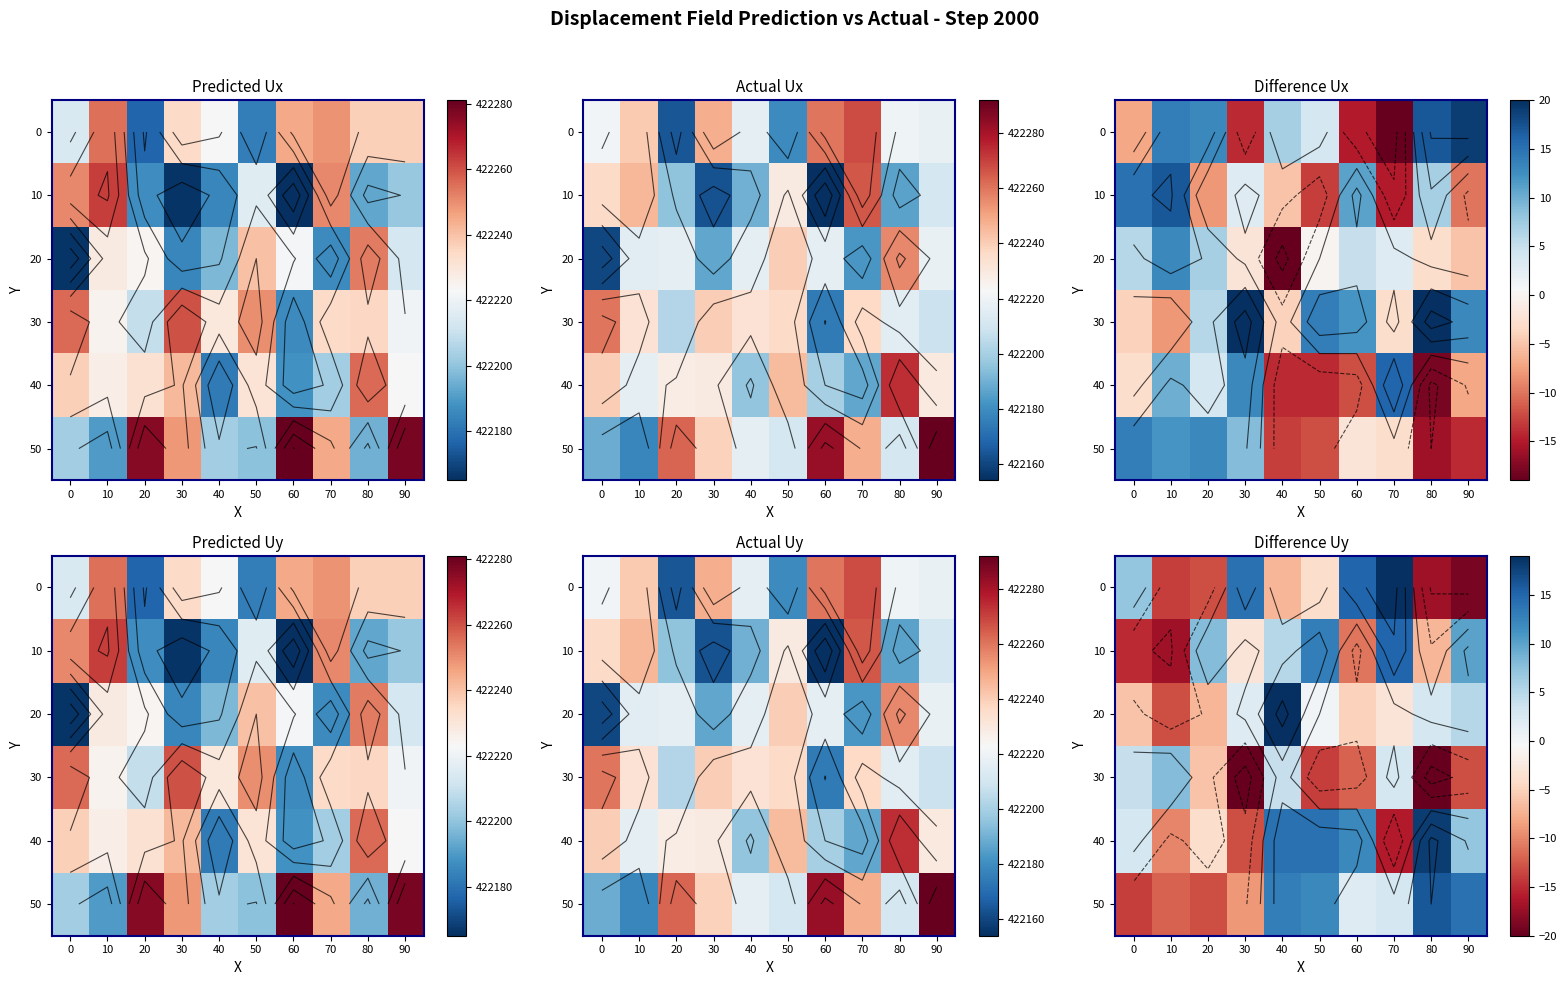

How many negative values does the row_0 series have?

6